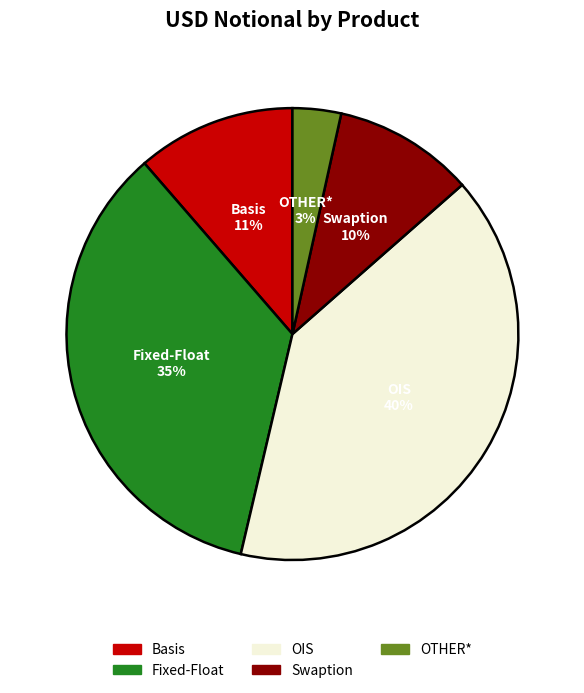

Is there a majority slice in this chart?

No